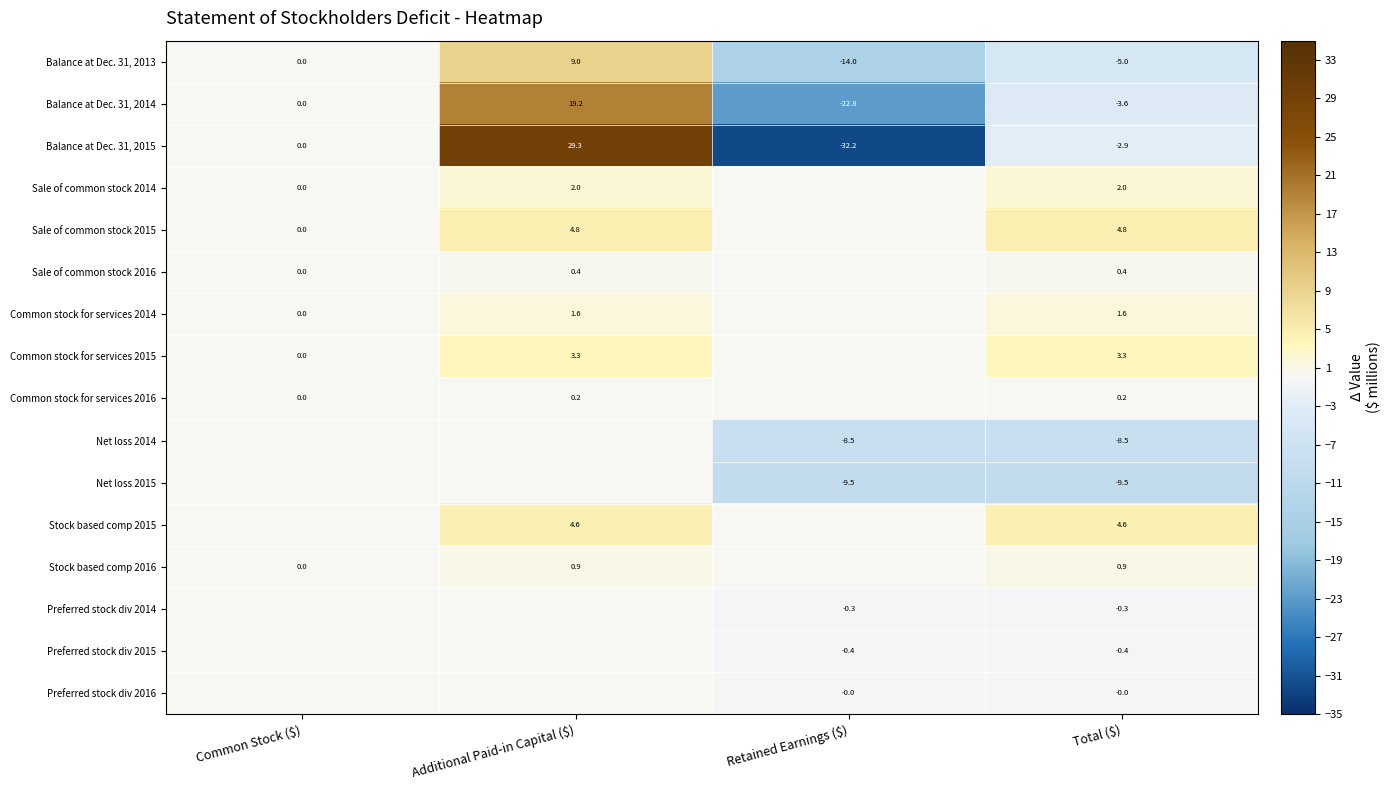

The value of Balance at Dec. 31, 2015 at Common Stock ($) is 0.0. True or false?

True